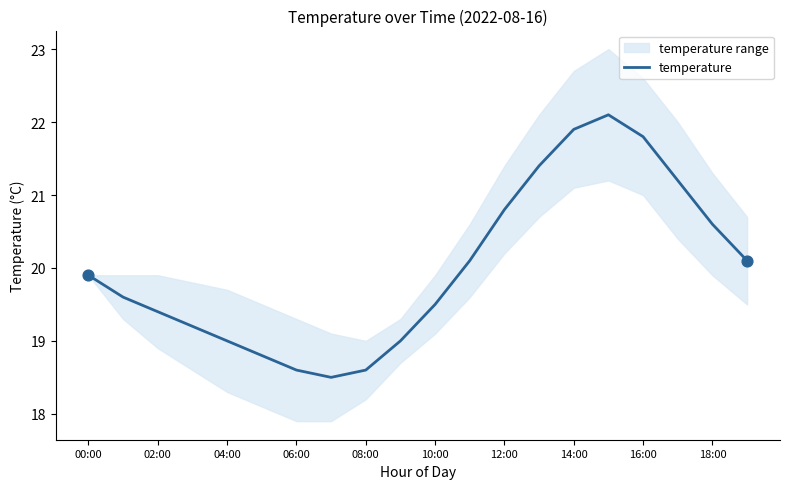

The temperature series shows 35.0 at 00:00. True or false?

False